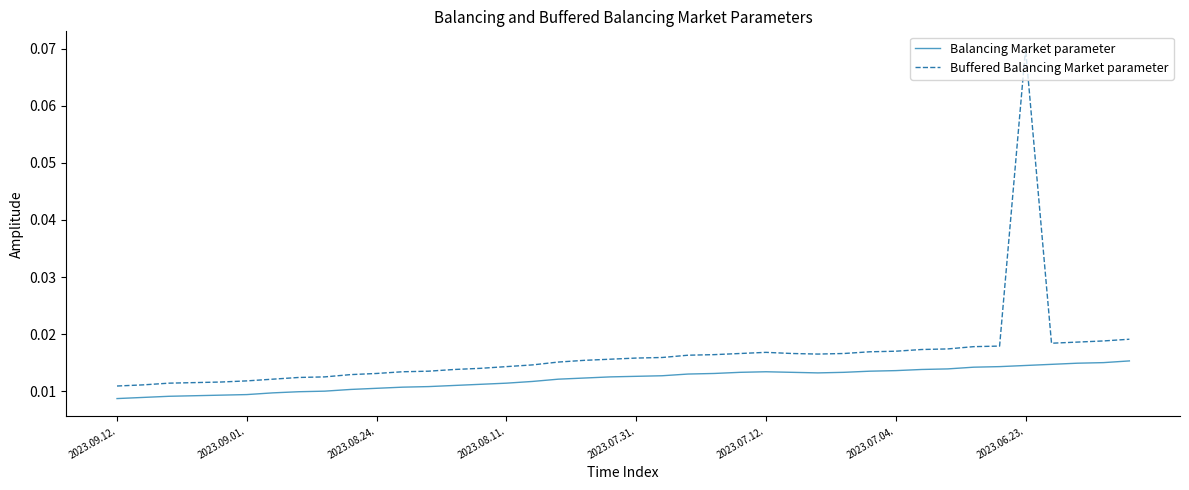

How many Balancing Market parameter values are between 0 and 1?

40